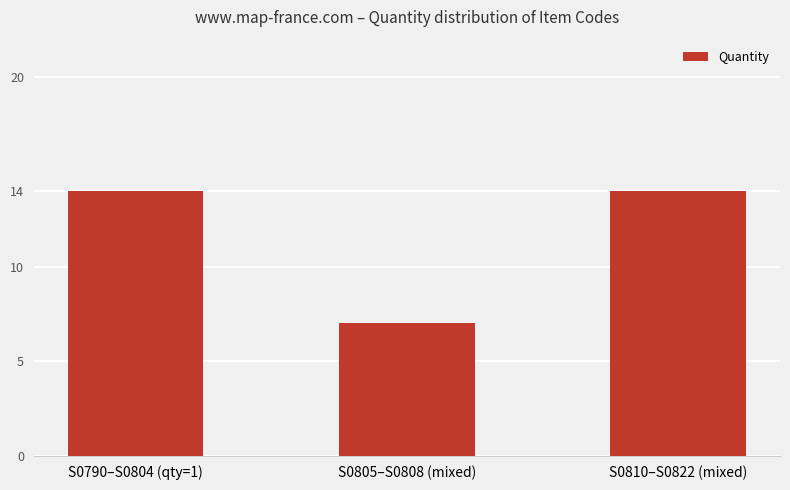

What is the approximate value at S0790–S0804 (qty=1)?

14